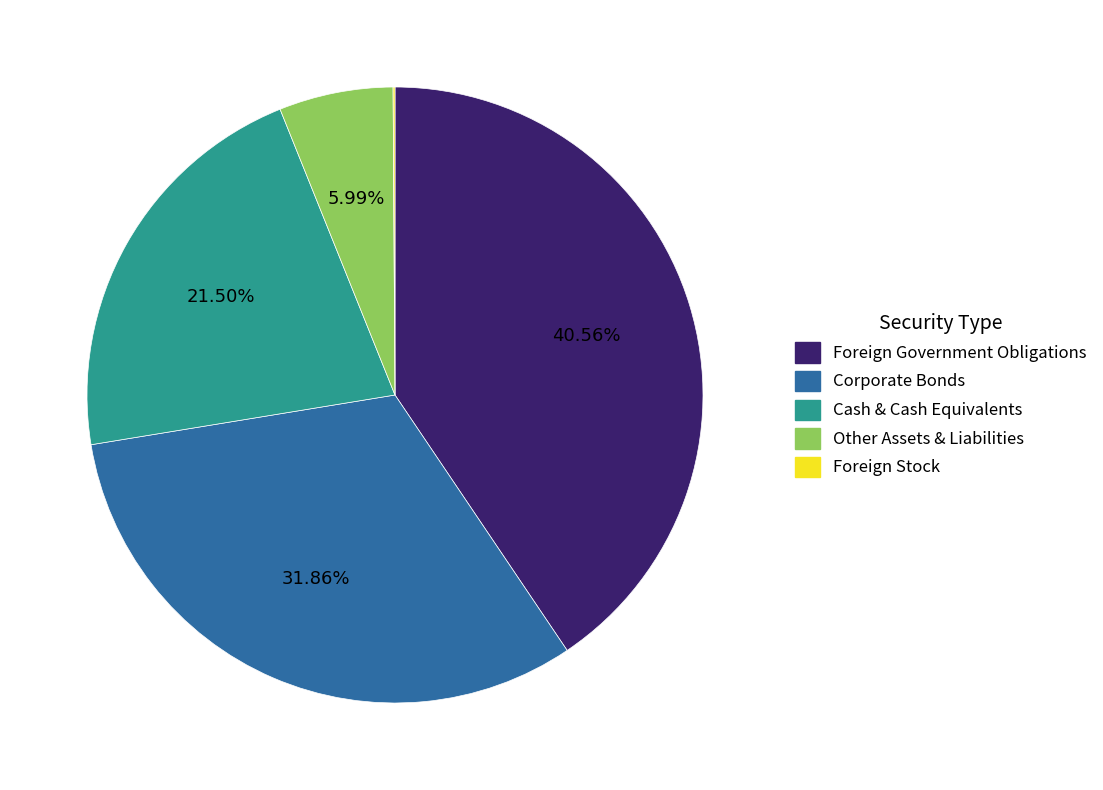

True or false: Foreign Government Obligations accounts for 47% of the total.

False